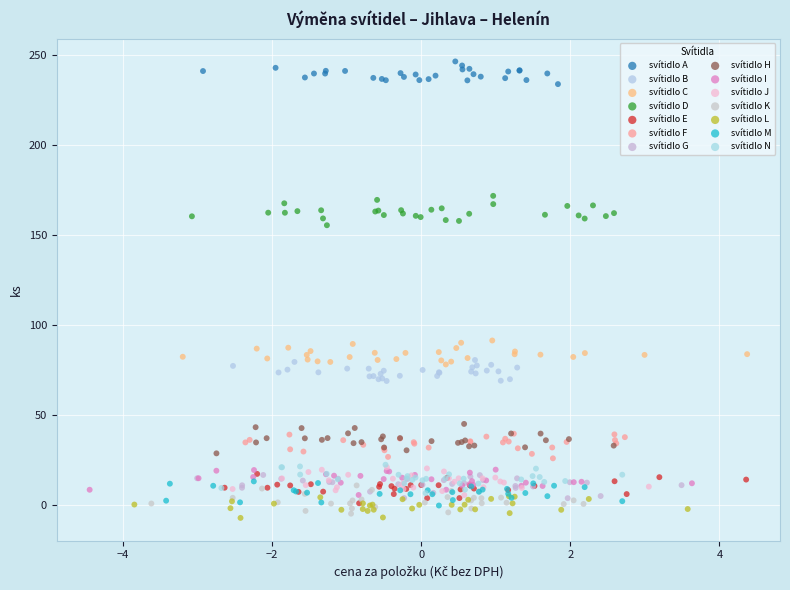

Which series reaches the maximum Y coordinate?

svítidlo A